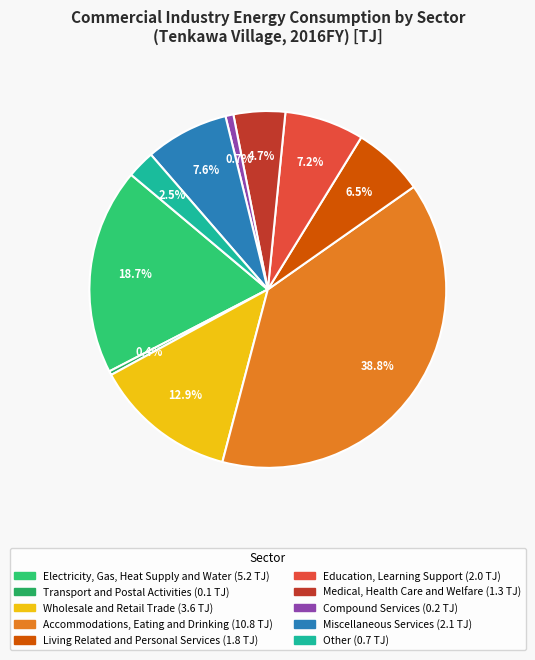

How many slices are in this pie chart?

10